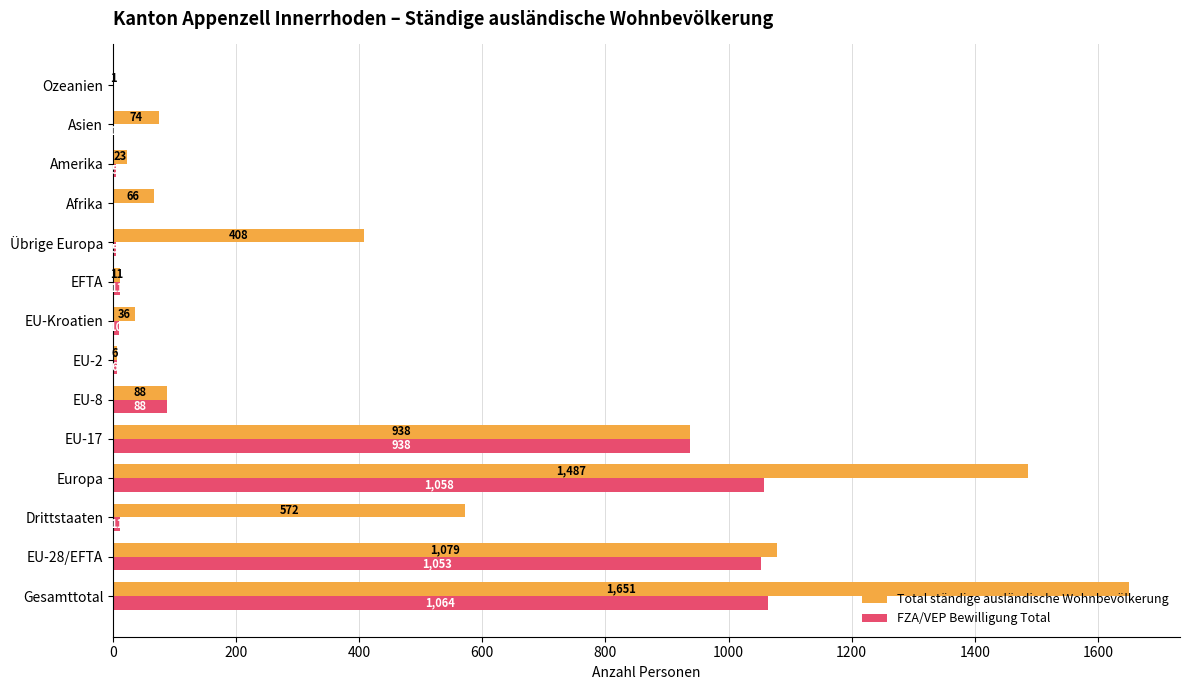

What is the sum of all Total ständige ausländische Wohnbevölkerung values?

6440